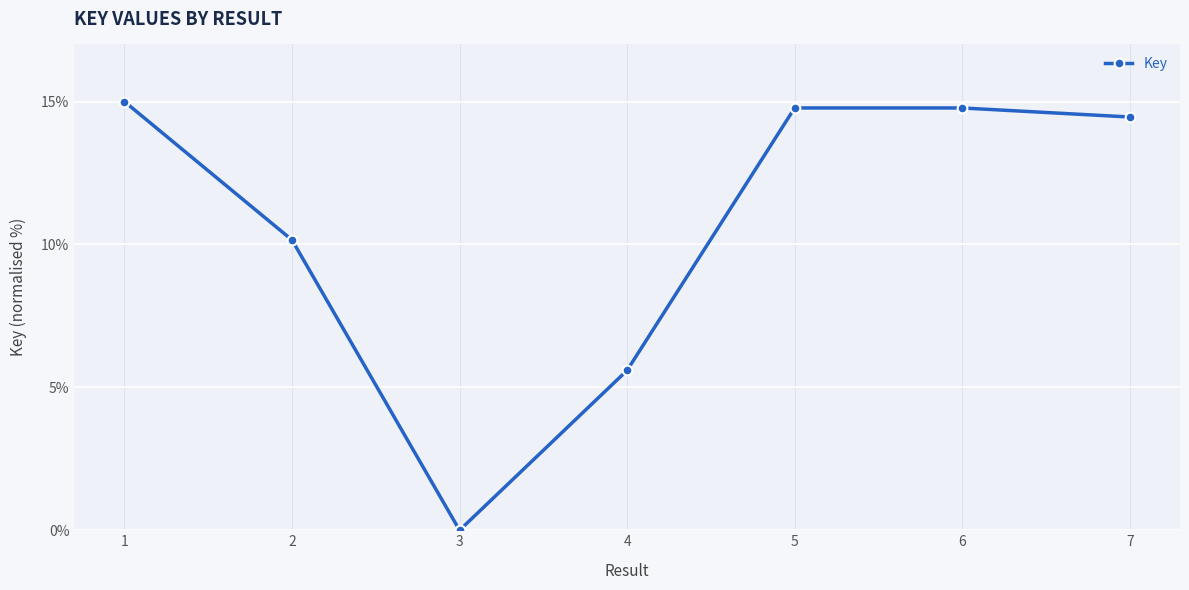

Which label corresponds to the largest value in the chart?

1